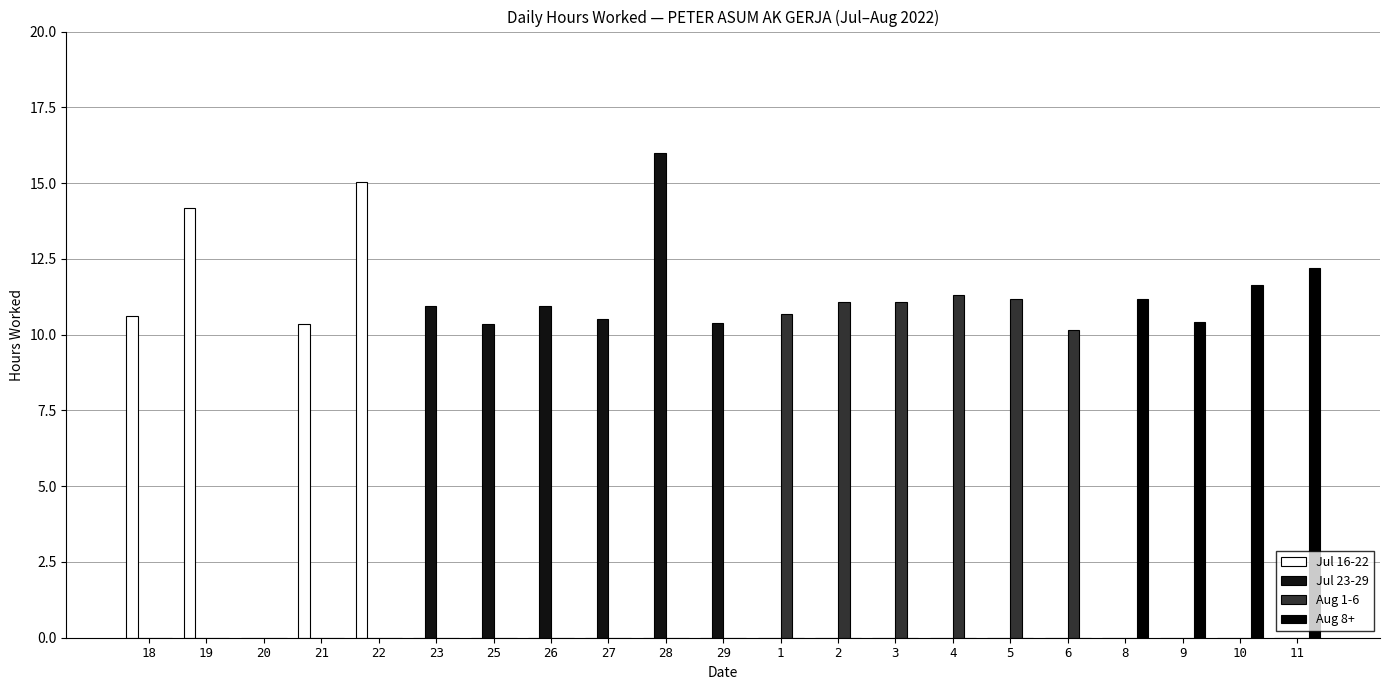

The Aug 8+ series shows 0.0 at 23. True or false?

True